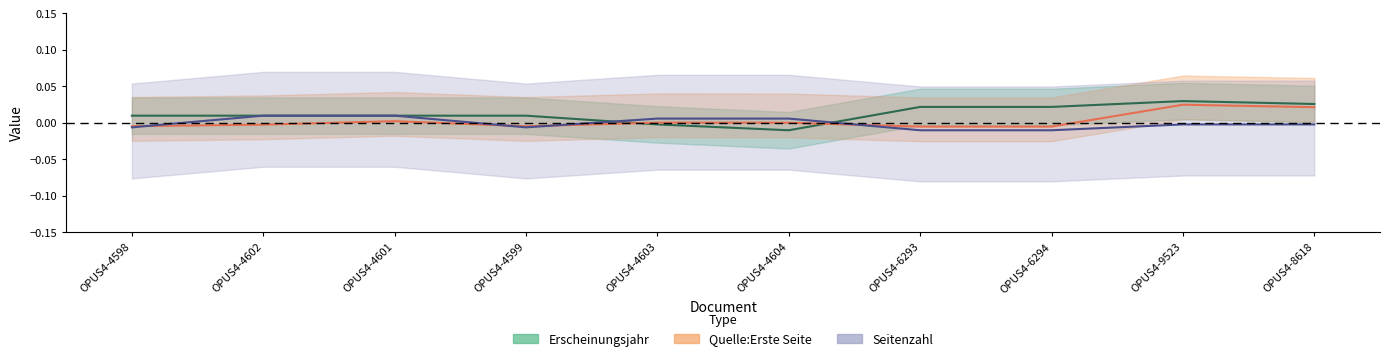

What position from the right is OPUS4-4598?

10